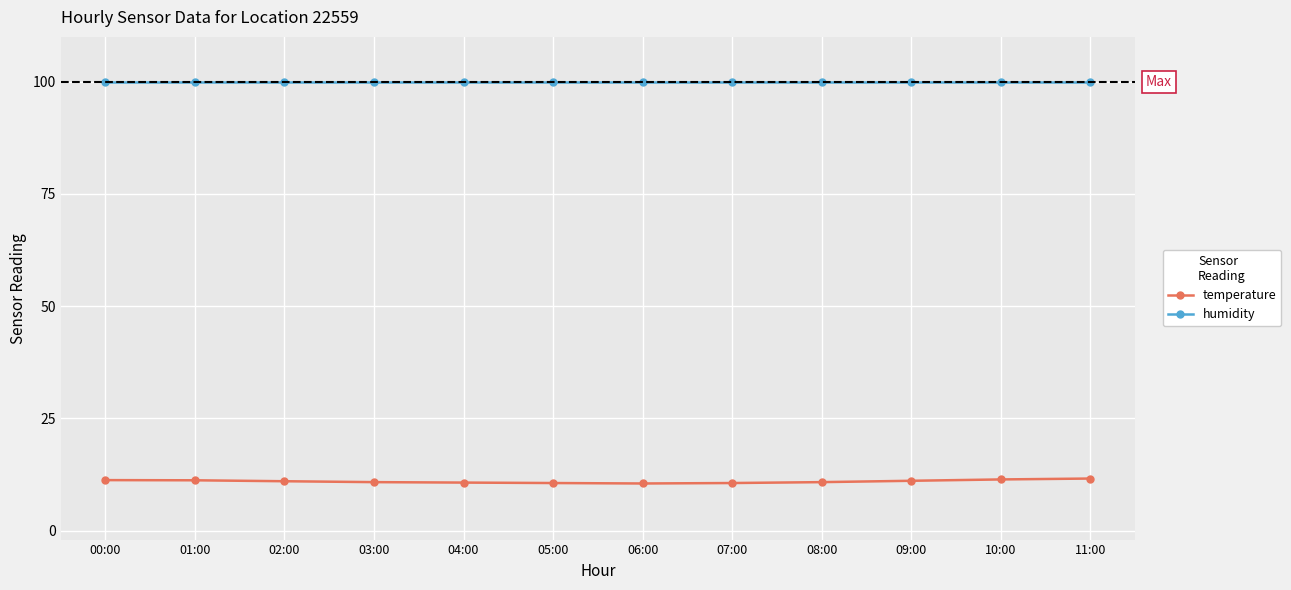

Which series has the largest total across all categories?

humidity